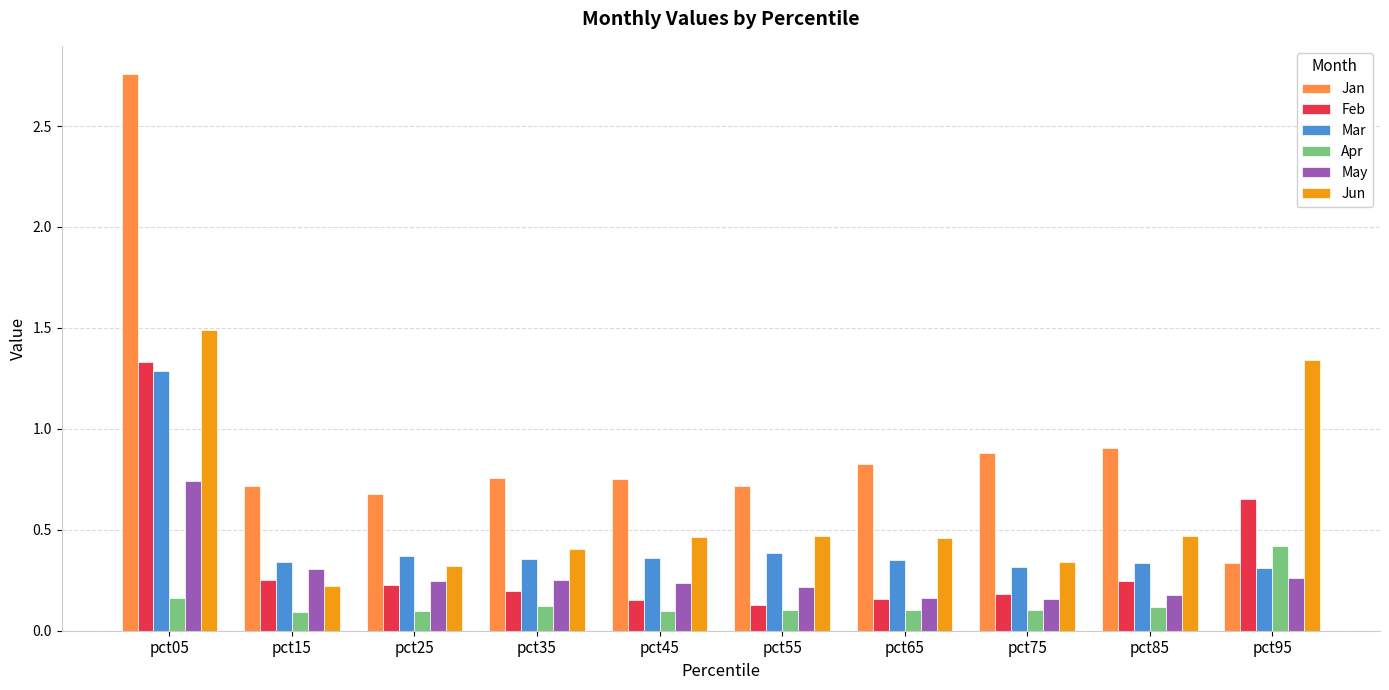

At which category is the sum across all series the highest?

pct05